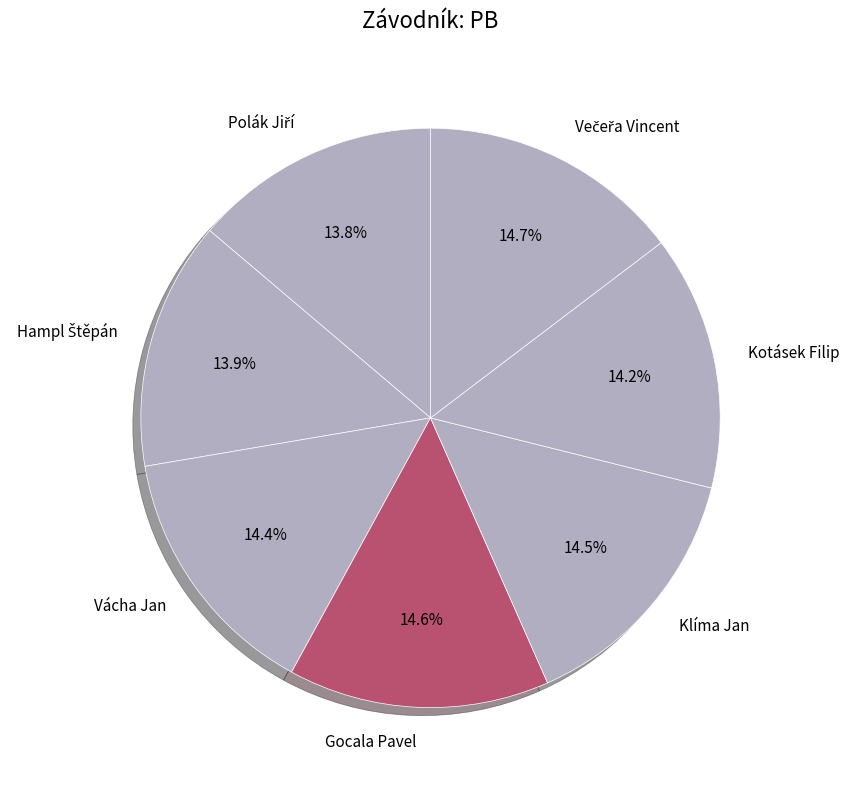

Does any single category account for the majority?

No